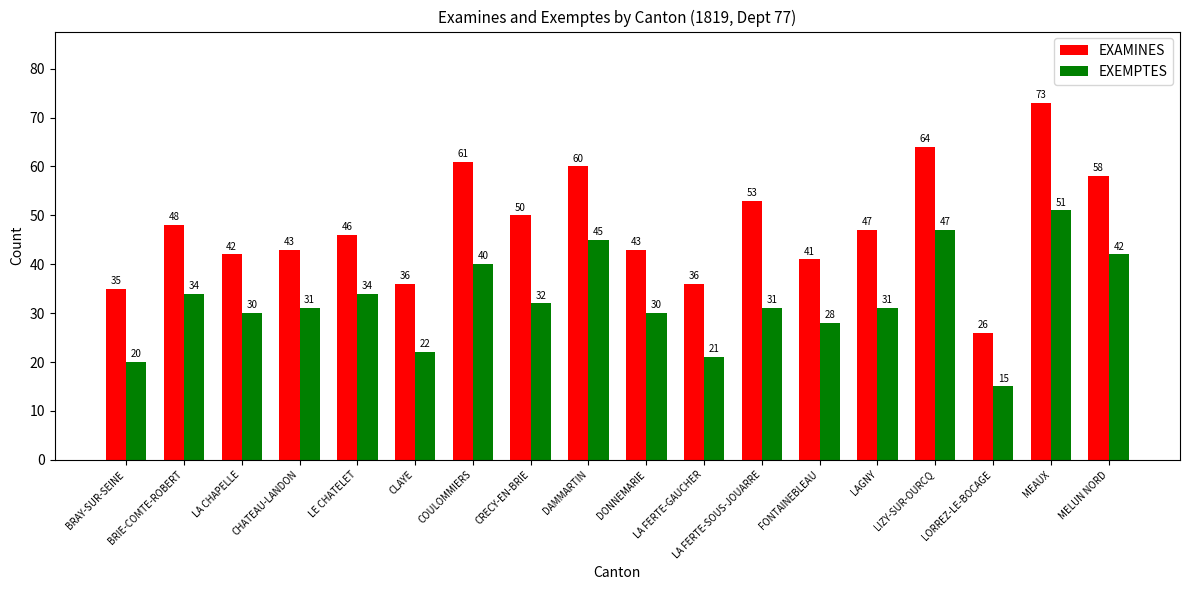

What is the label of the 15th bar from the left?

LIZY-SUR-OURCQ